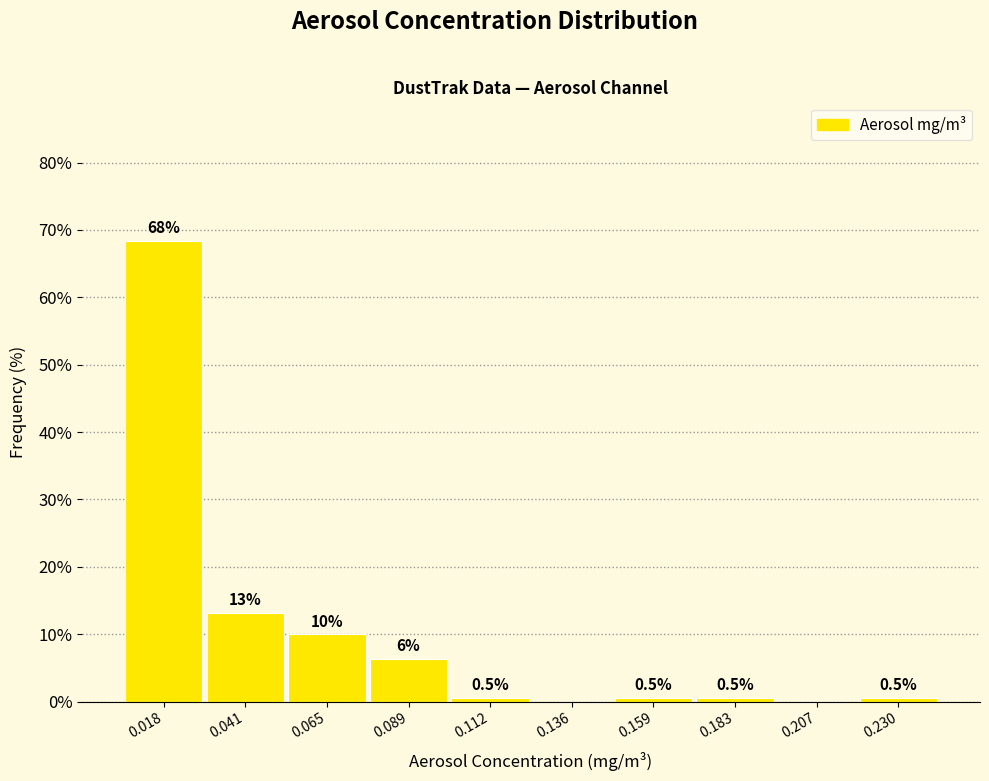

Which range on the x-axis has the tallest bar?

0.005 to 0.030